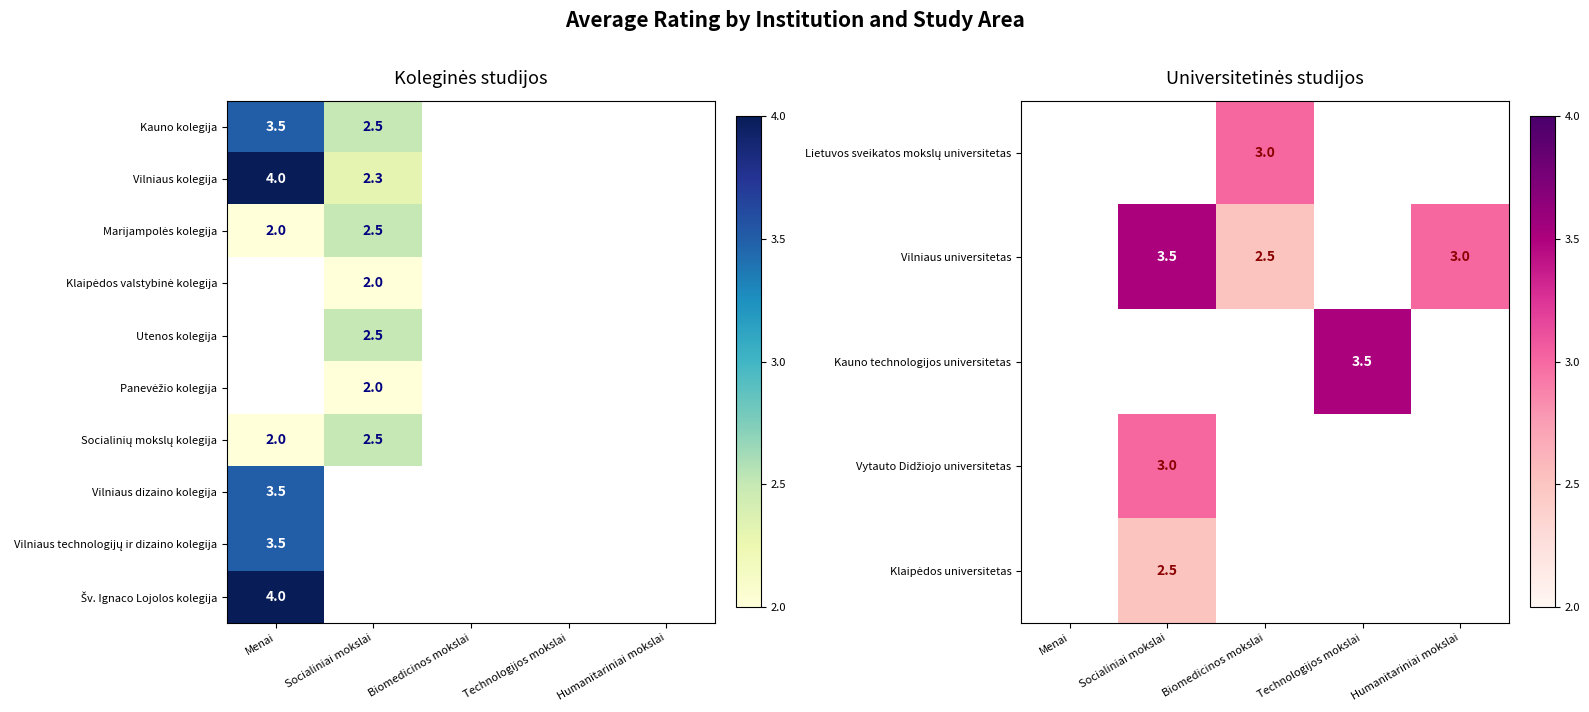

The value of Vilniaus kolegija at Menai is 5.8. True or false?

False